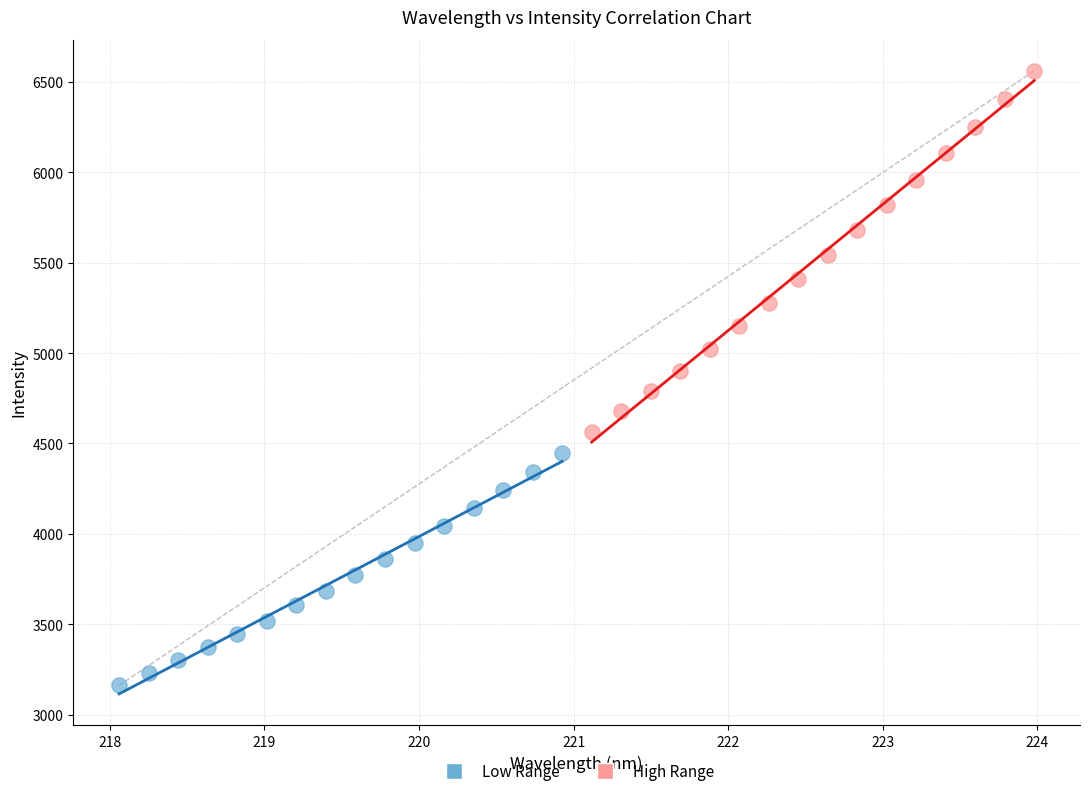

Which series has the widest spread of Y values?

High Range